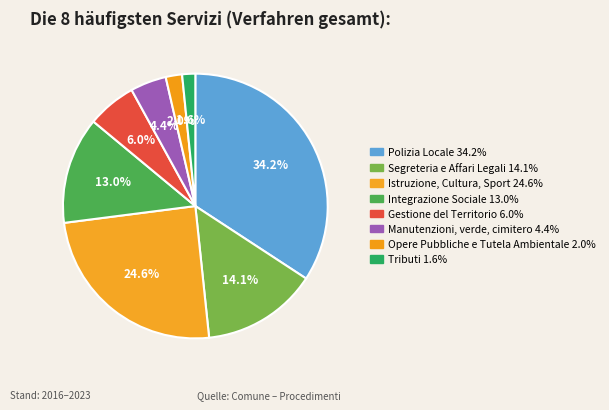

To the nearest percent, what is the average slice percentage?

12%